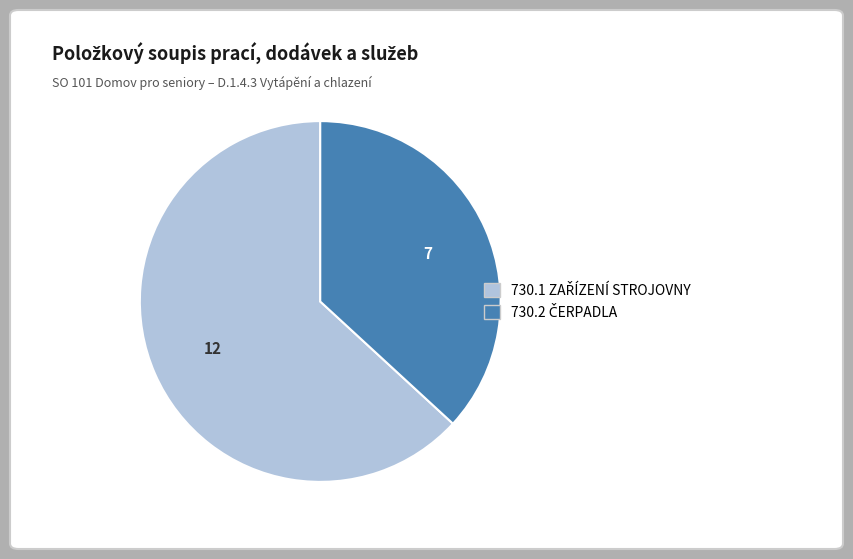

How many slices are in this pie chart?

2